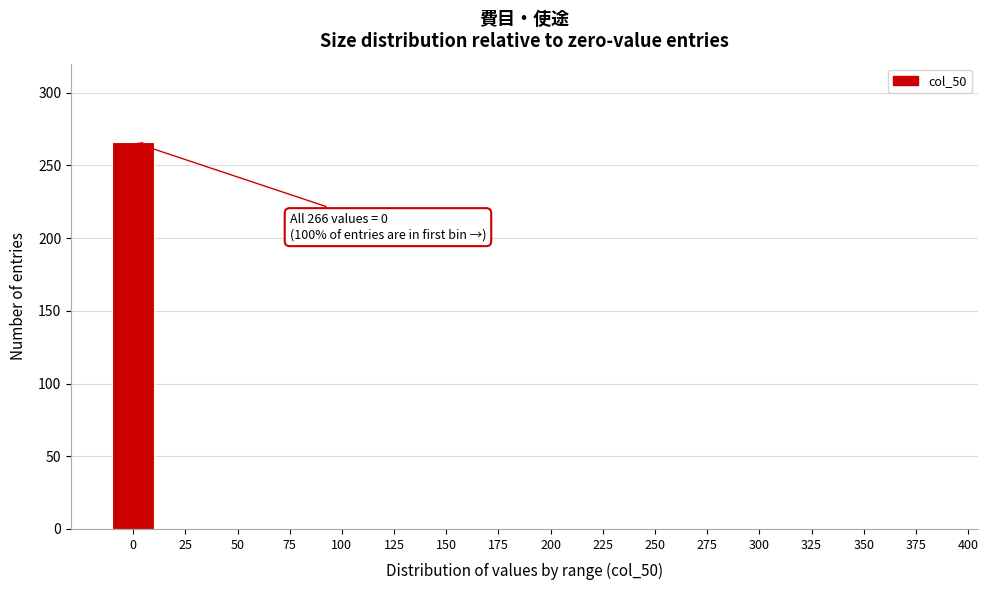

Reading left to right, extract all data points from this chart.

0=266	25=0	50=0	75=0	100=0	125=0	150=0	175=0	200=0	225=0	250=0	275=0	300=0	325=0	350=0	375=0